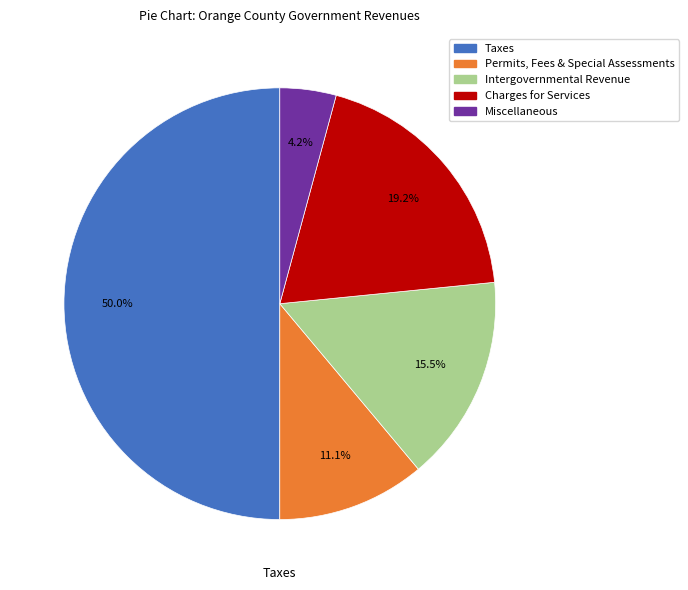

Which category has the biggest portion of the pie?

Taxes